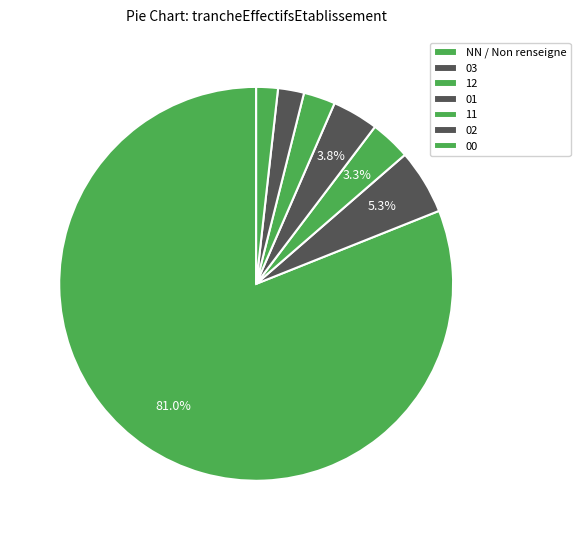

How many slices are in this pie chart?

7